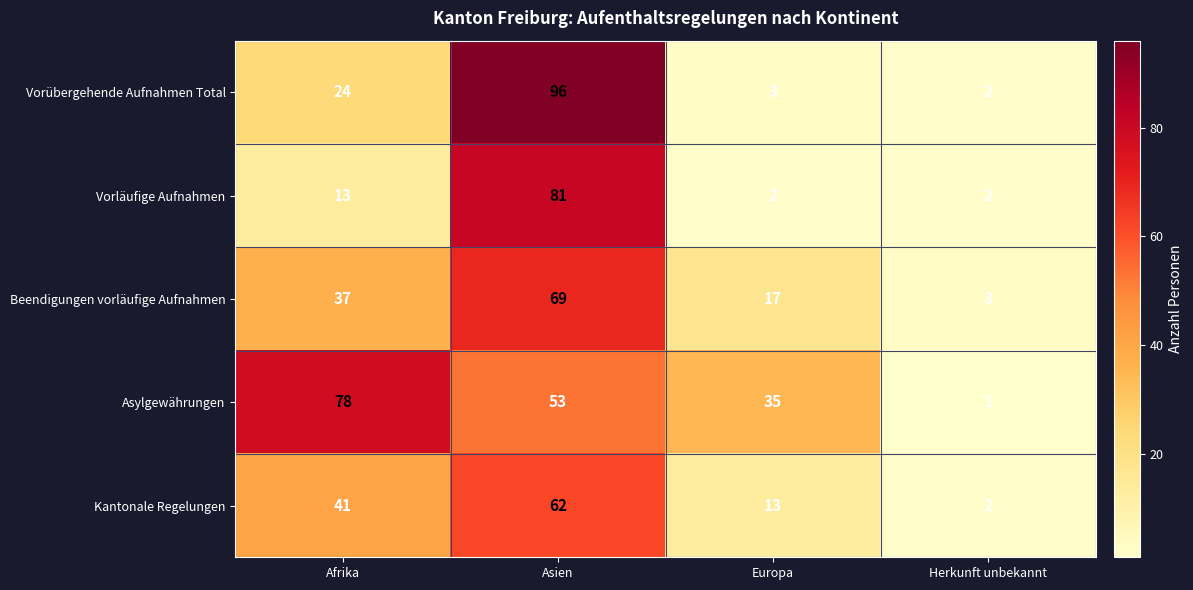

Where is Beendigungen vorläufige Aufnahmen nearest to the value 36?

Afrika